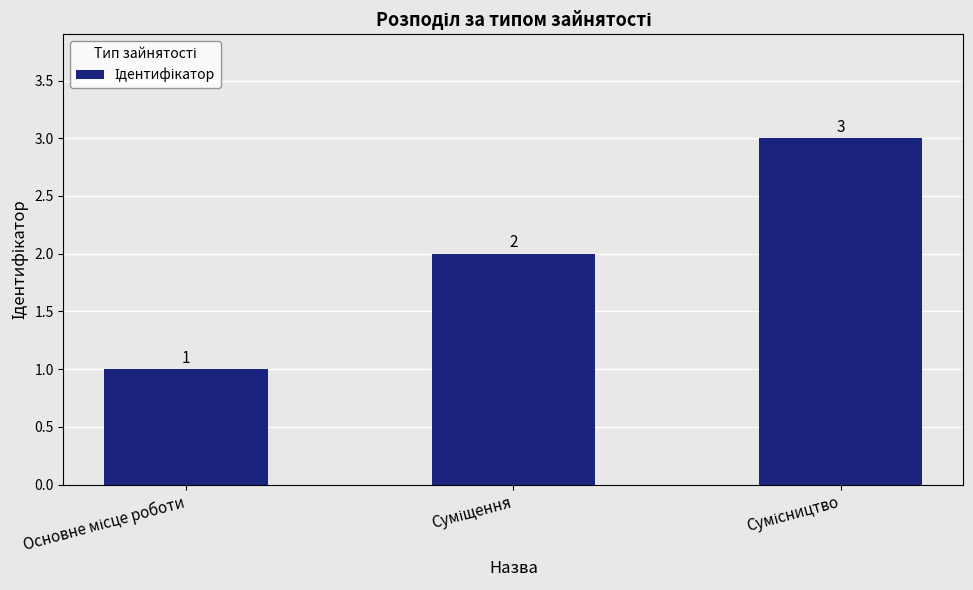

What is the maximum value shown in the chart?

3